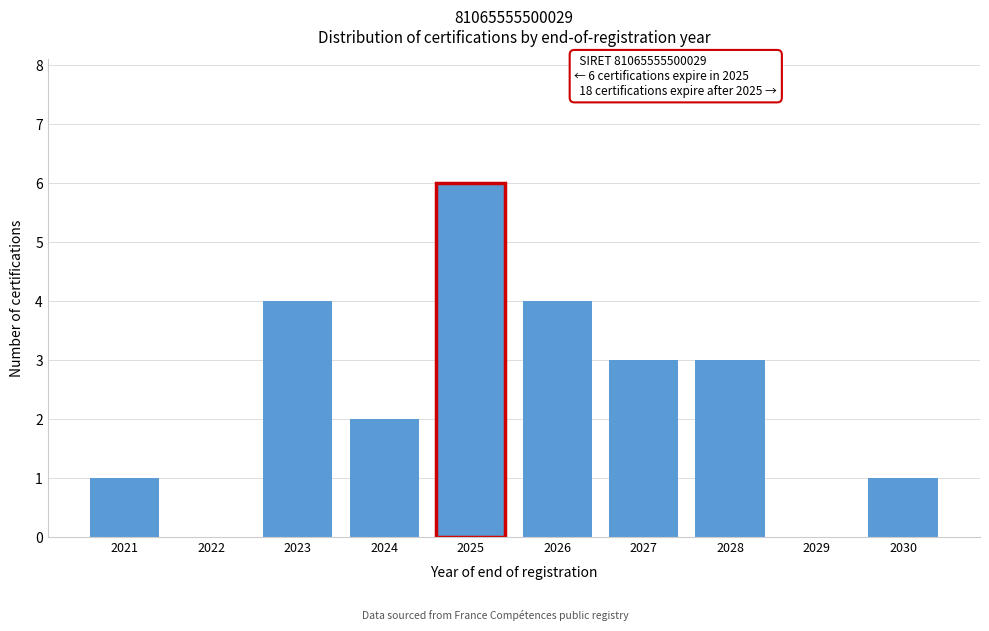

True or false: the data shows 3 at 2028.

True